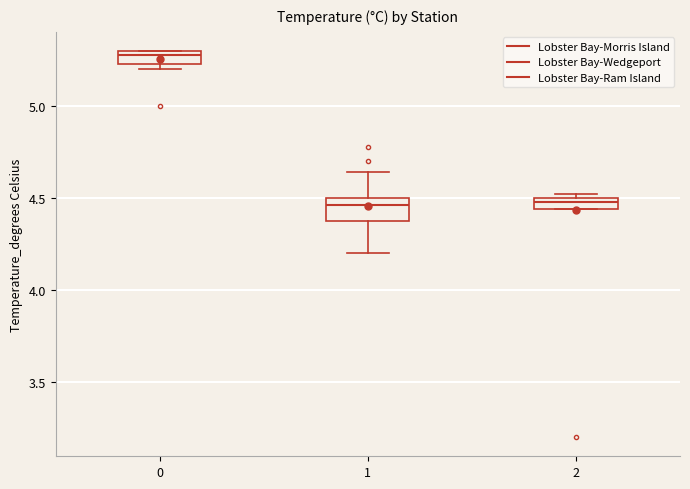

Which box has the highest median line?

0